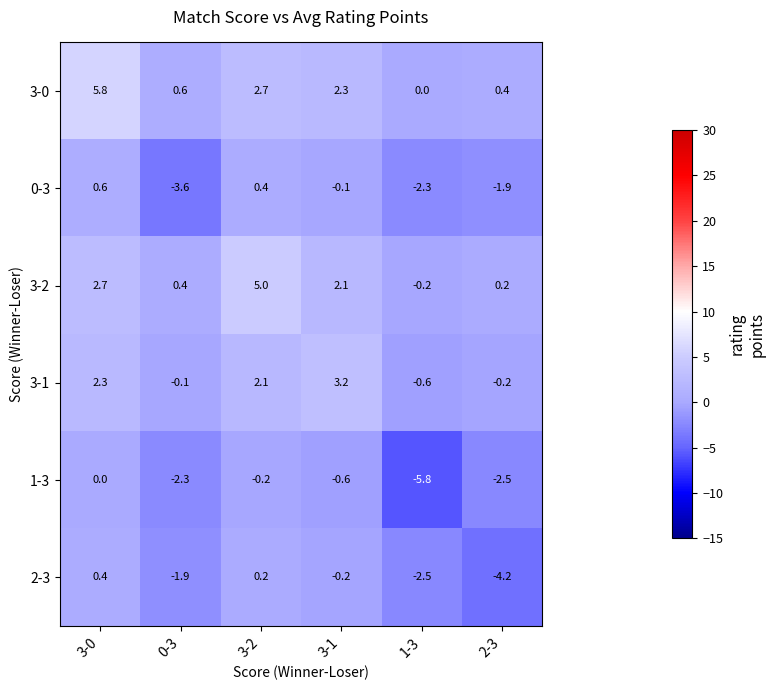

True or false: 2-3 has a value of -1.9 at 0-3.

True